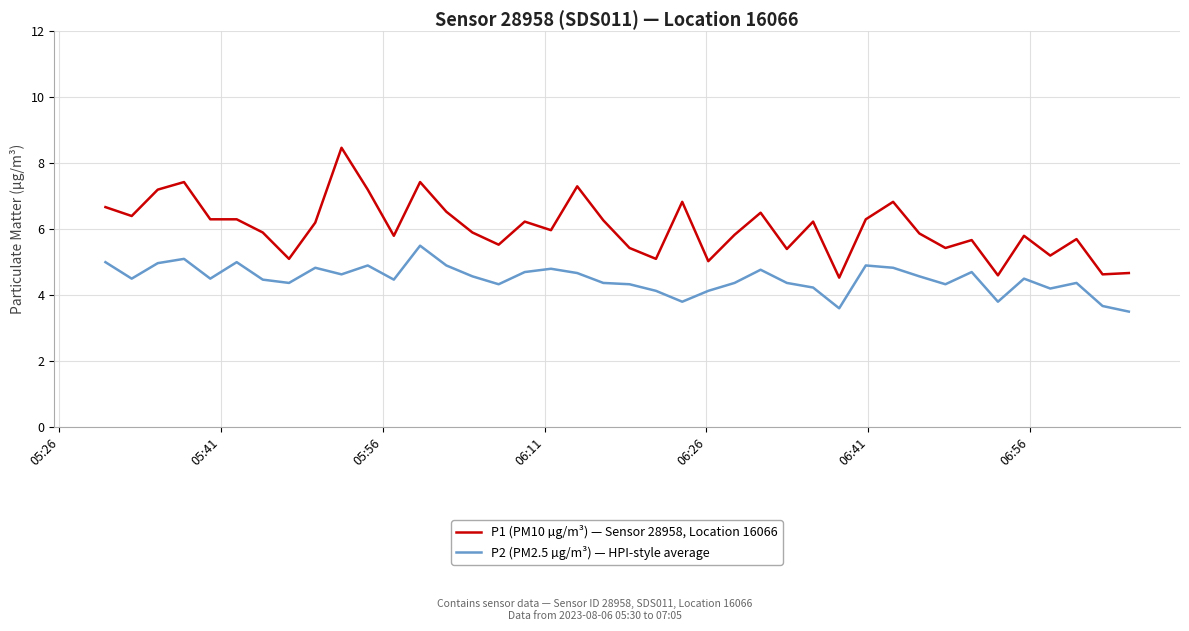

List the series in order of their overall mean, lowest first.

P2 (PM2.5 µg/m³) — HPI-style average, P1 (PM10 µg/m³) — Sensor 28958, Location 16066